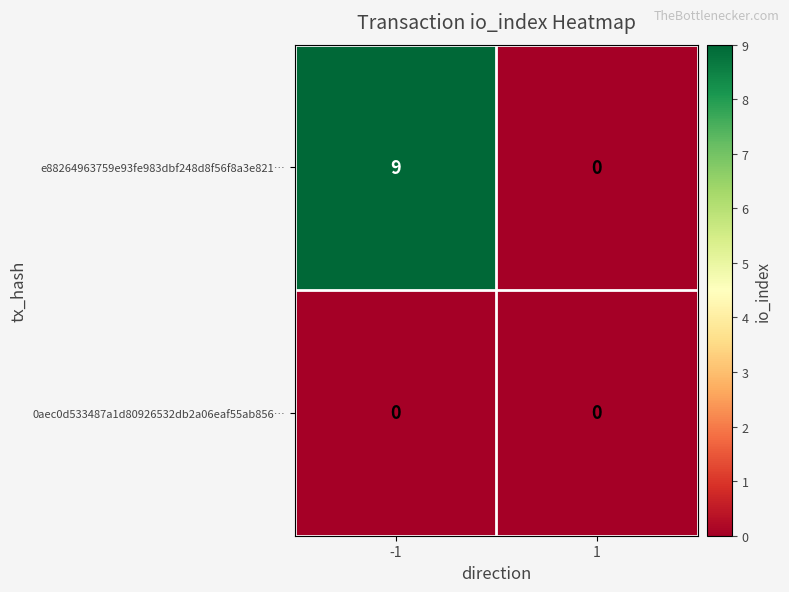

Reading right to left, extract all data points from this chart.

e88264963759e93fe983dbf248d8f56f8a3e821…: 0	9
0aec0d533487a1d80926532db2a06eaf55ab856…: 0	0